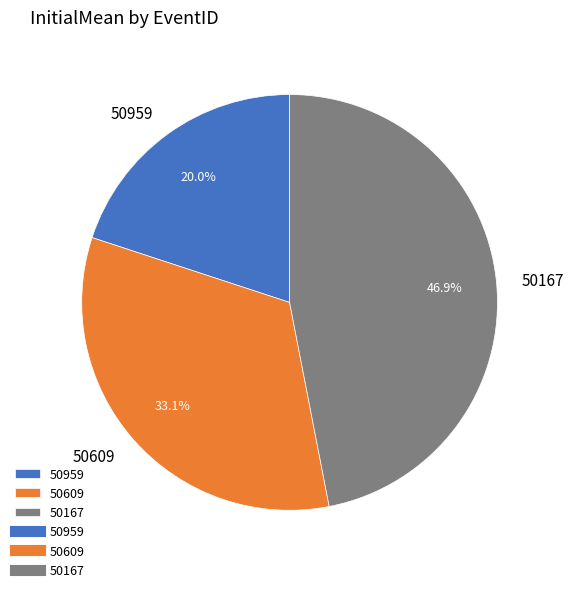

Which category has the smallest portion of the pie?

50959